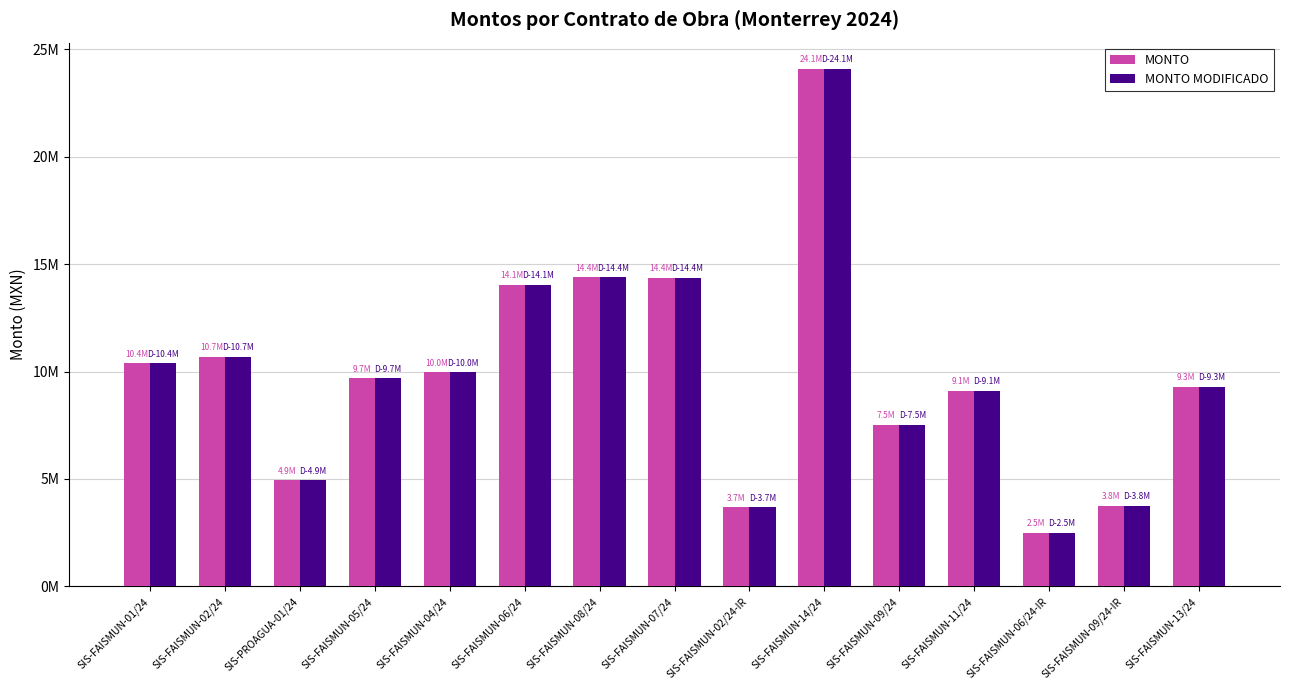

What position from the left is SIS-PROAGUA-01/24?

3